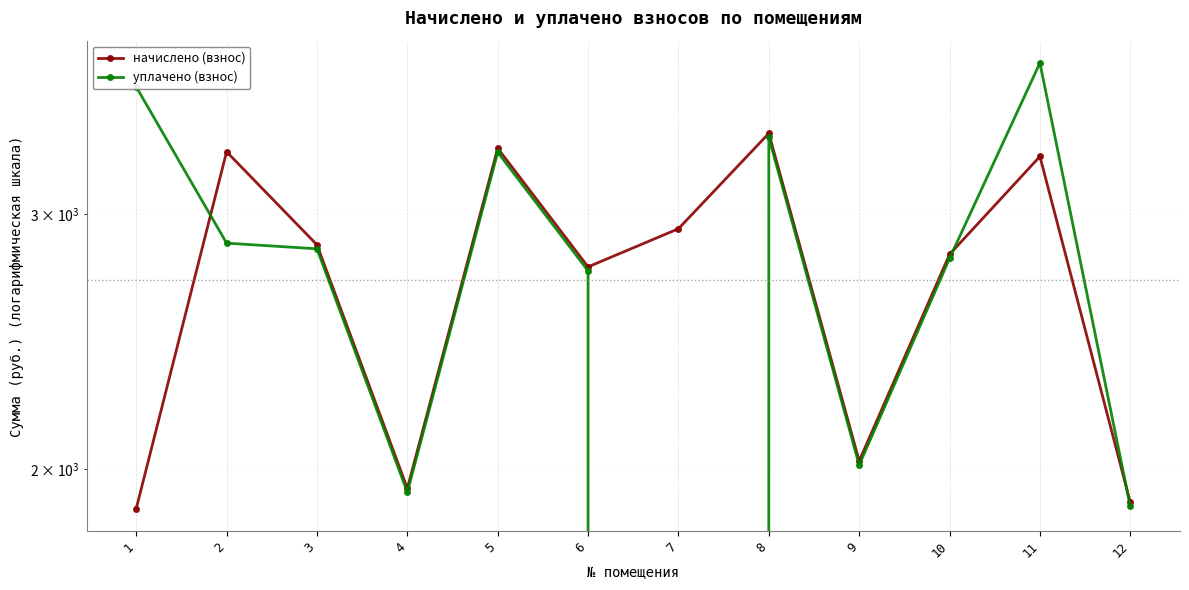

How many data points in уплачено (взнос) are less than 2838?

6